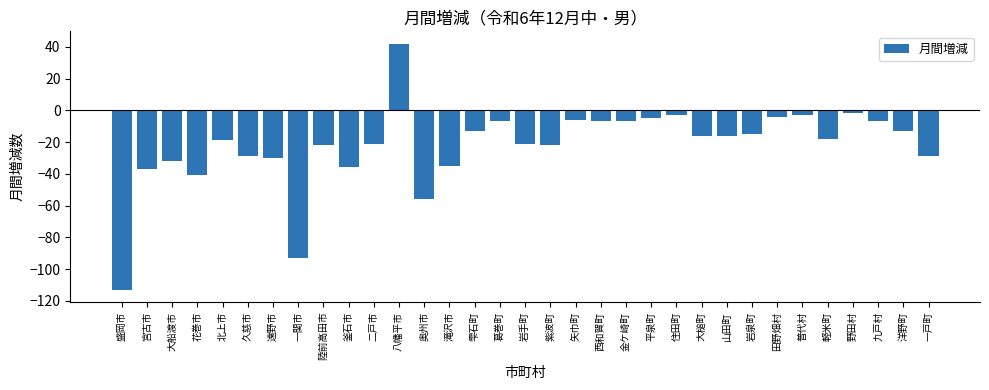

What is the smallest value displayed?

-113